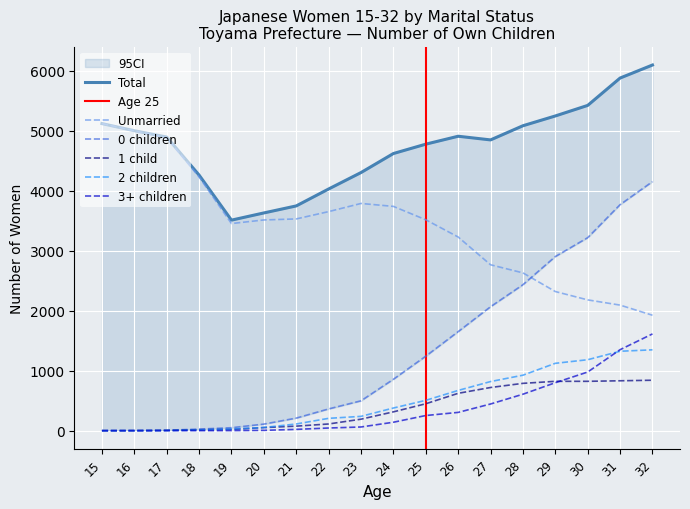

True or false: Total and 2 children intersect in this chart.

False